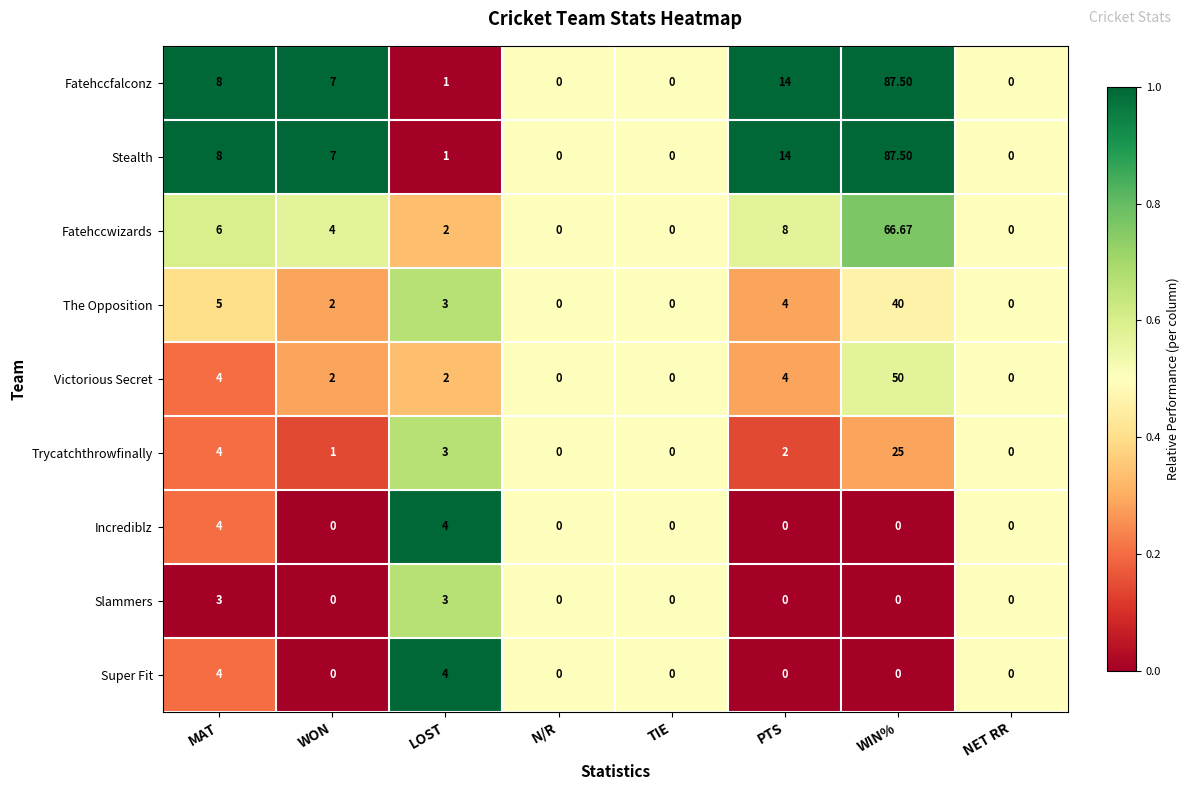

At which category is the sum across all series the highest?

WIN%